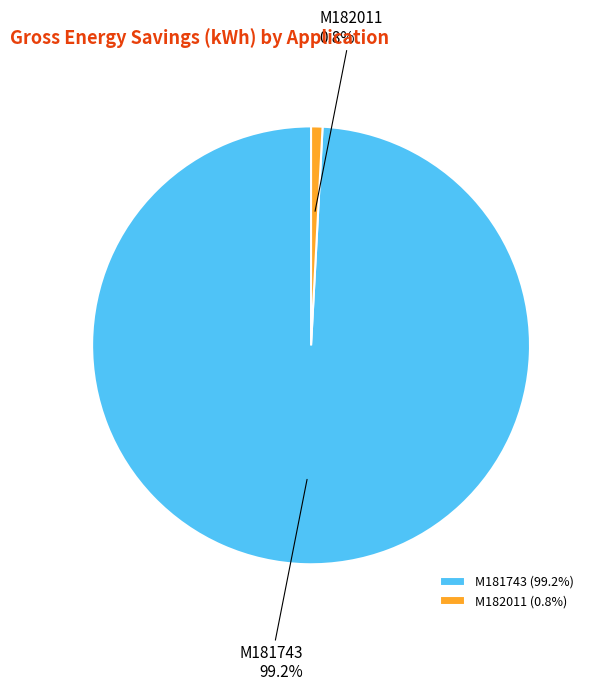

To the nearest percent, what percentage of the pie is M181743?

99%